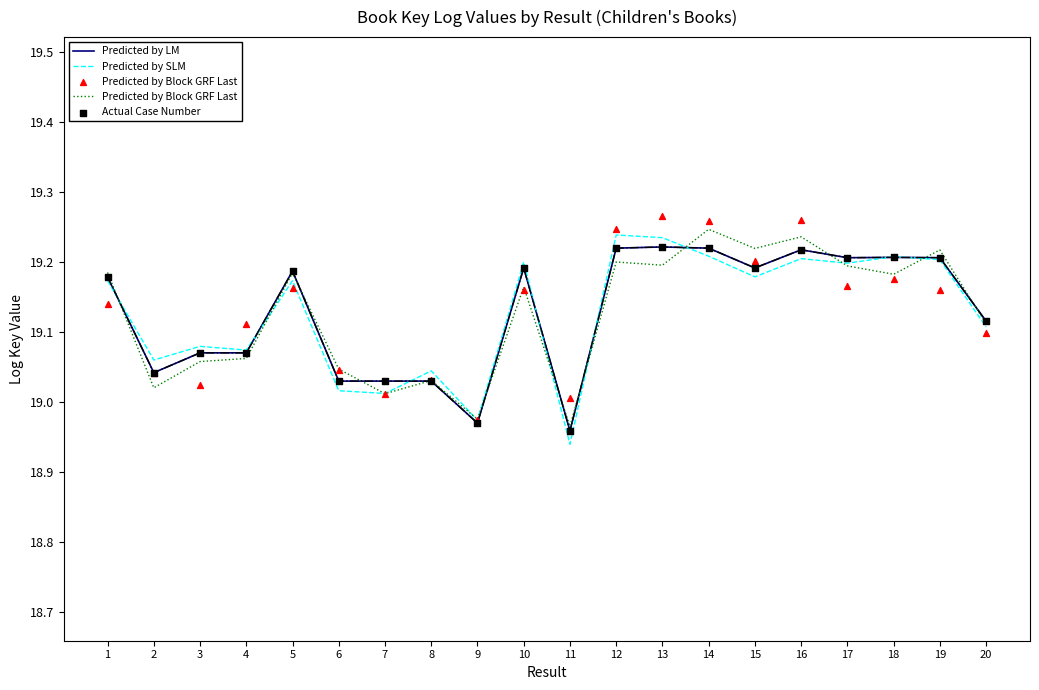

At which category is the sum across all series the highest?

13